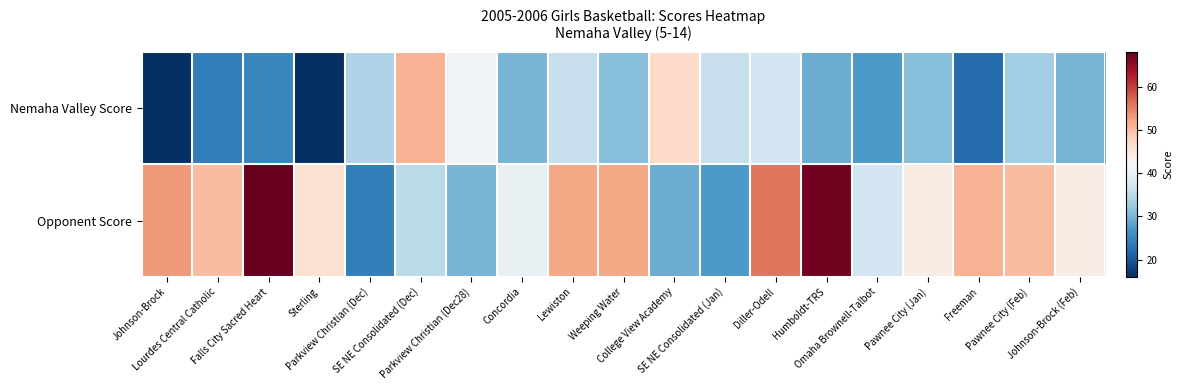

At which category is the sum across all series the highest?

Humboldt-TRS